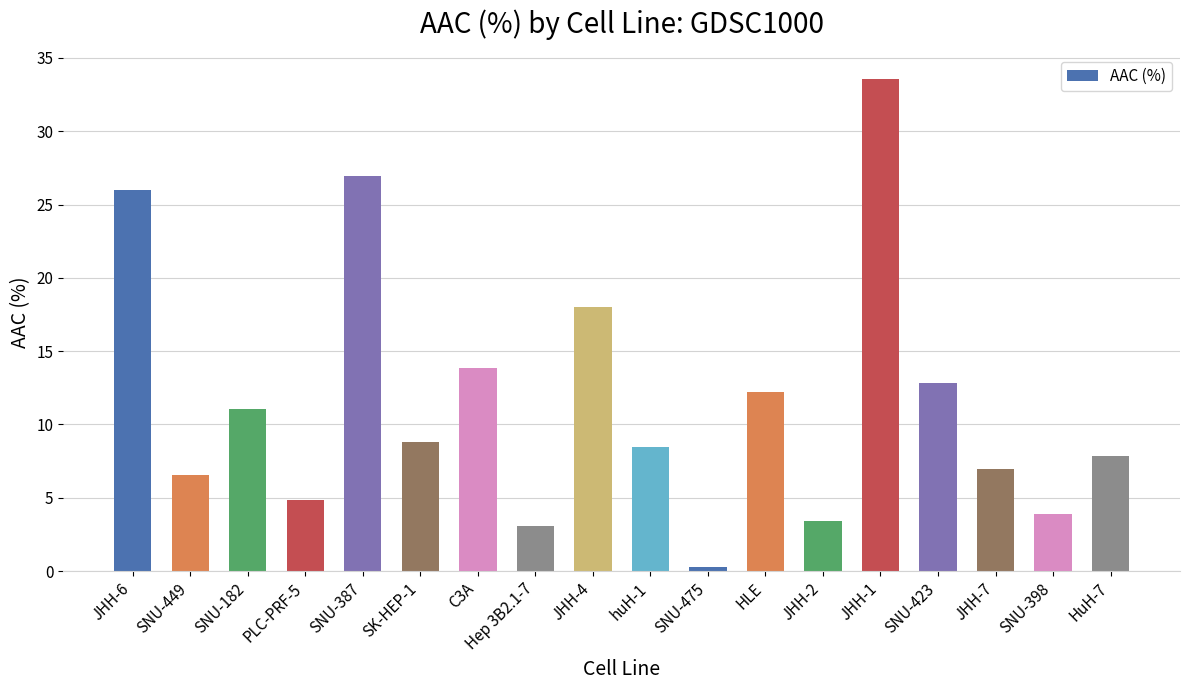

At which category does the chart reach its minimum across all series?

SNU-475